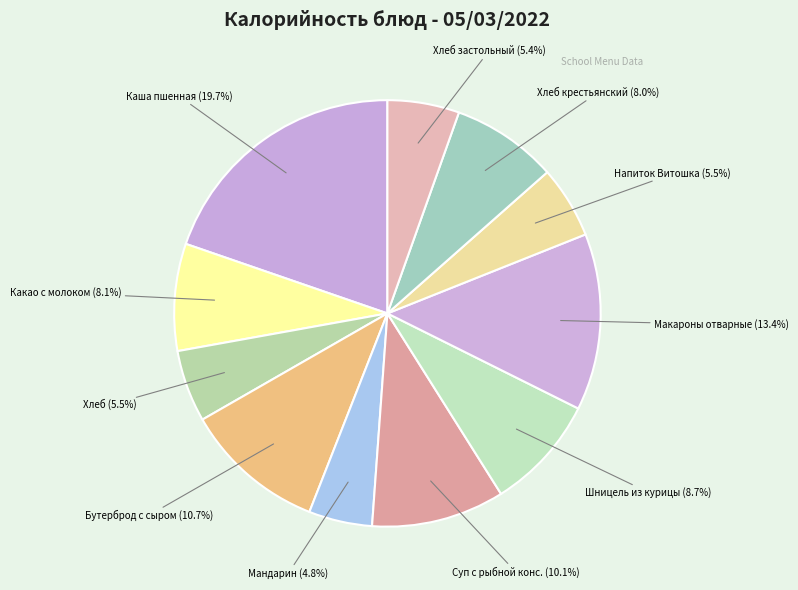

To the nearest percent, what is the average slice percentage?

9%